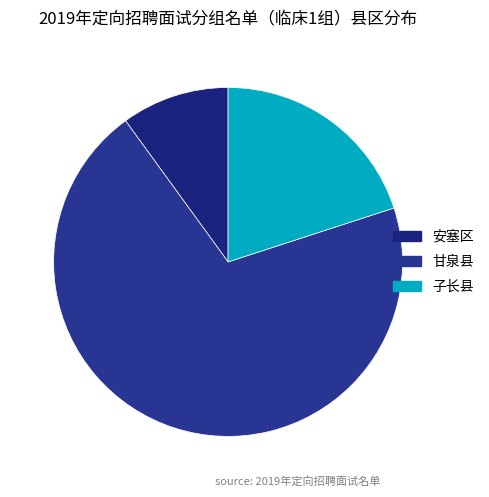

Which category has the smallest portion of the pie?

安塞区